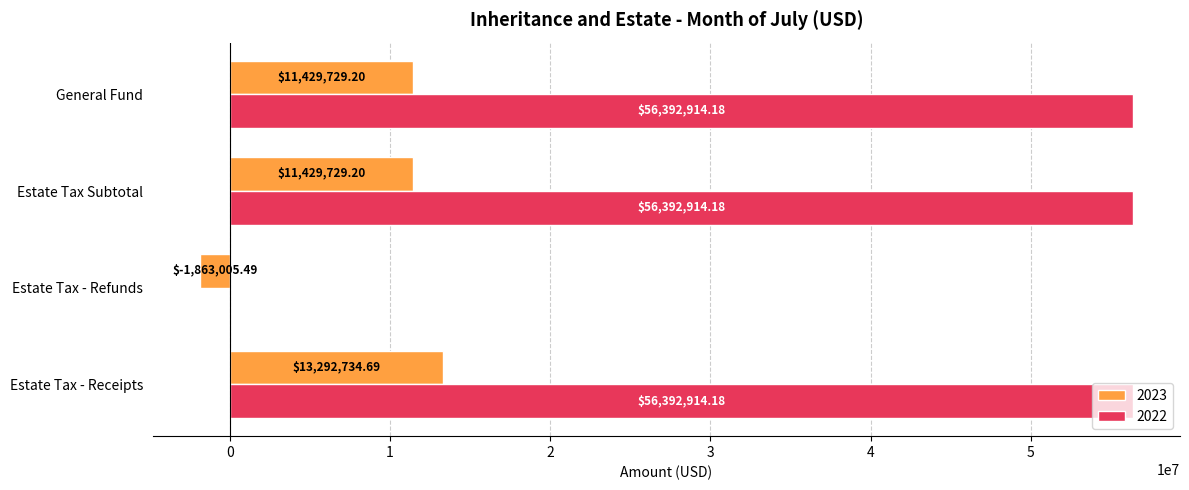

What is the total value across all series at Estate Tax - Refunds?

-1863005.5